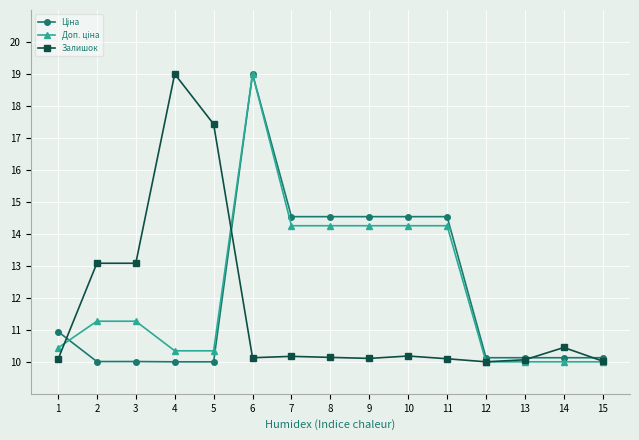

What is the value of the Залишок point at the 2nd from the left?

13.1